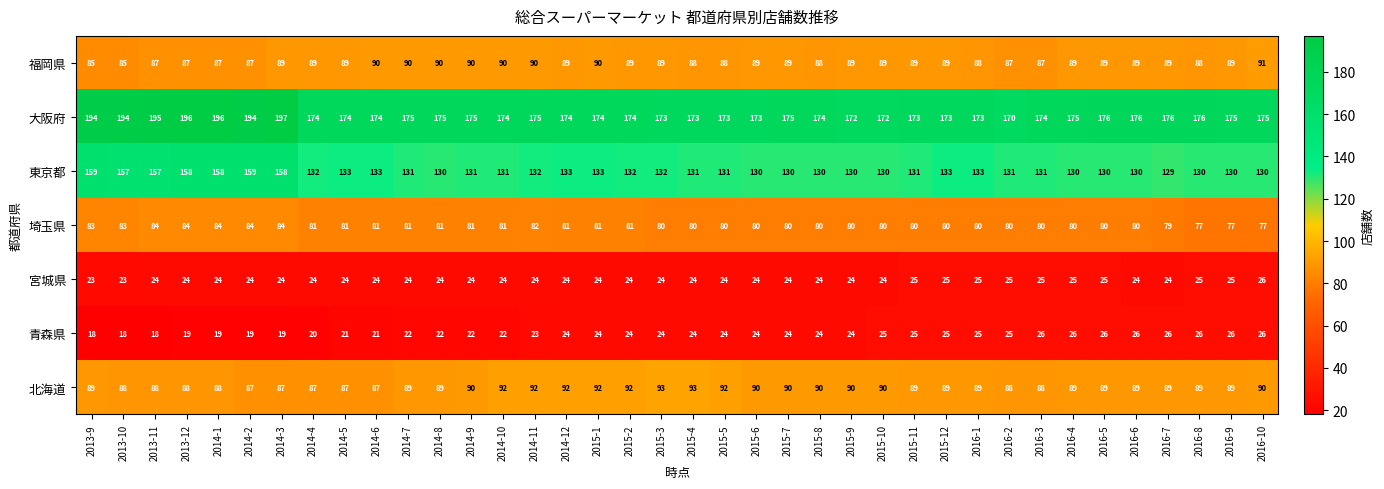

At which label does 大阪府 first exceed 175?

2013-9